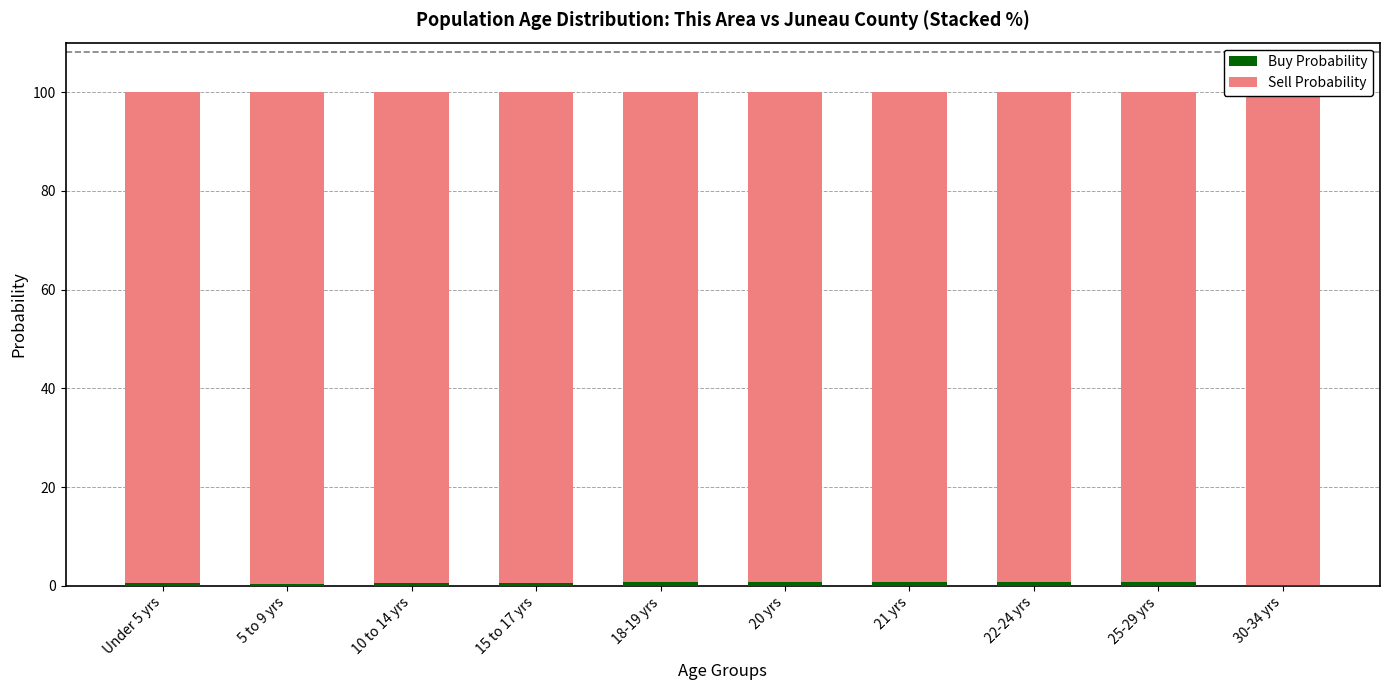

List the labels in order of Sell Probability value, largest first.

30-34 yrs, 5 to 9 yrs, Under 5 yrs, 15 to 17 yrs, 10 to 14 yrs, 22-24 yrs, 25-29 yrs, 21 yrs, 20 yrs, 18-19 yrs